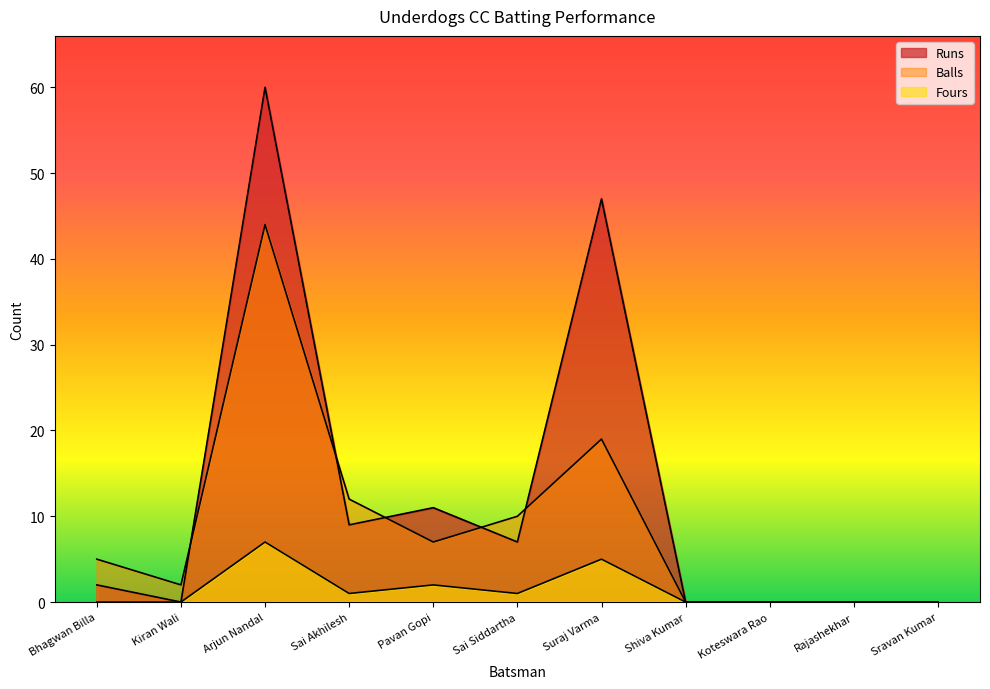

What position from the right is Sravan Kumar?

1